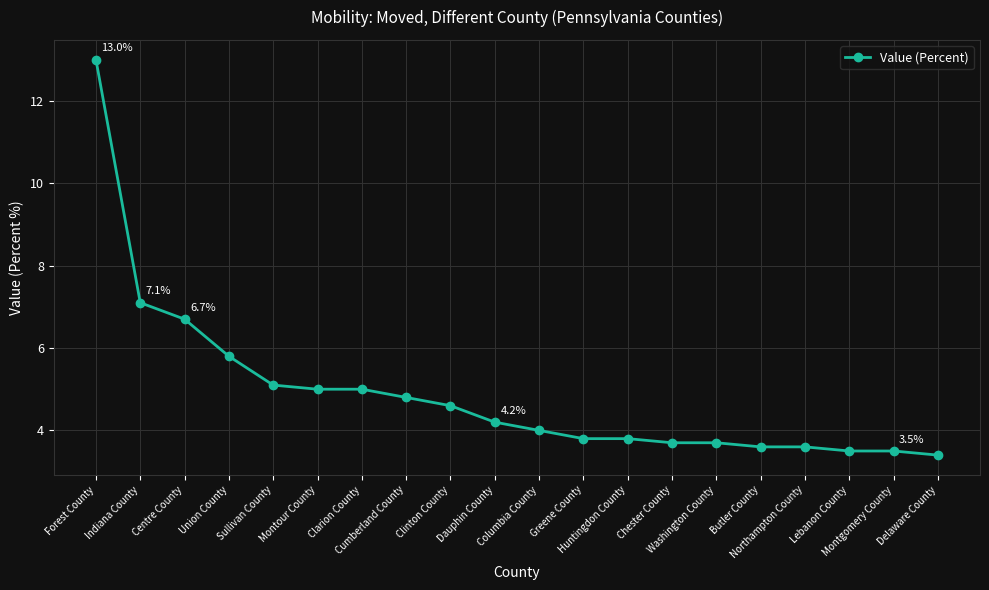

The chart shows a value of 18.3 at Forest County. True or false?

False